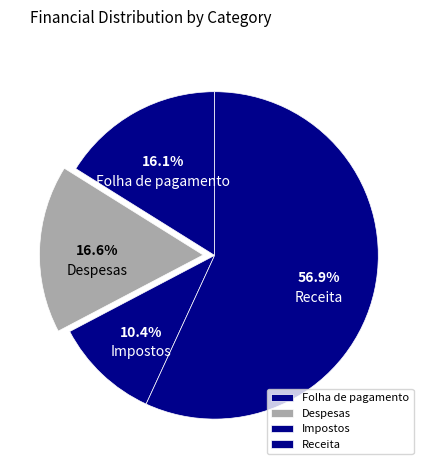

How many segments does this pie chart have?

4